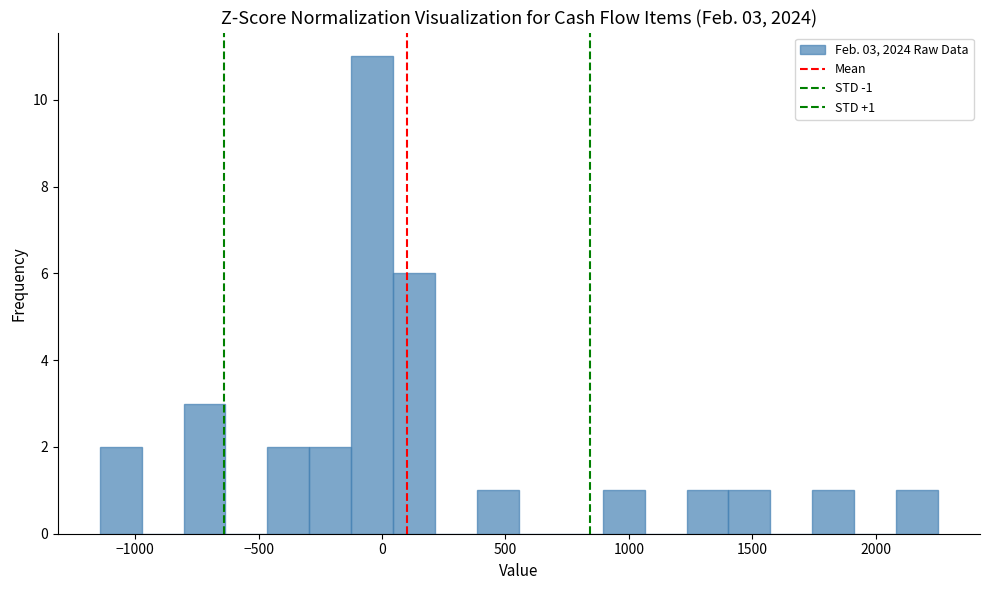

Around what value on the x-axis is the tallest bar? Give the approximate position of its centre, as read against the axis.

-50